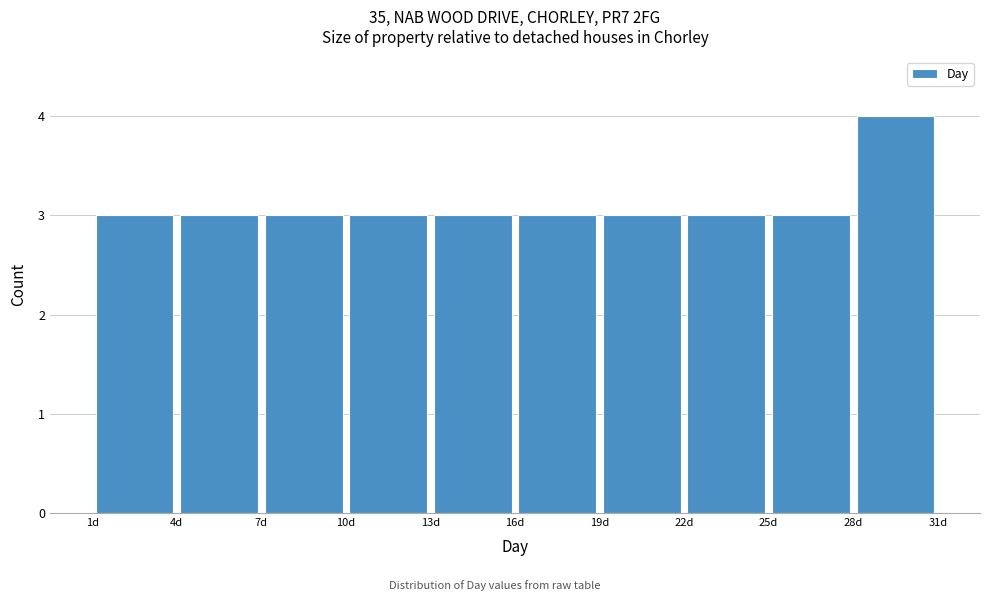

Reading left to right, transcribe this chart: for each bar, give the range it covers on the x-axis and its height. The values are not printed on the chart, so give them approximately, as read against the axis.

1 to 4: 3
4 to 7: 3
7 to 10: 3
10 to 13: 3
13 to 16: 3
16 to 19: 3
19 to 22: 3
22 to 25: 3
25 to 28: 3
28 to 31: 4